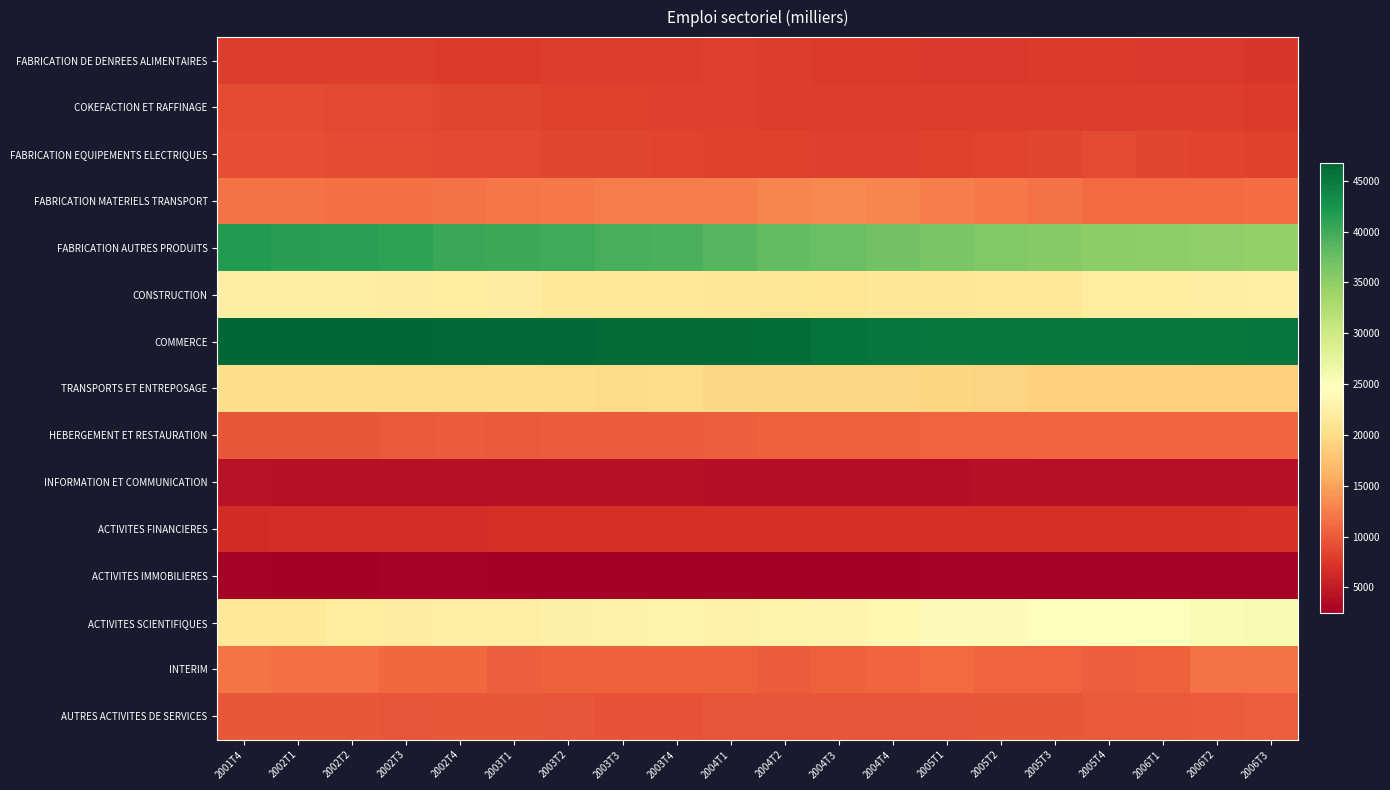

Between 2005T4 and 2005T1, which is larger?

2005T4